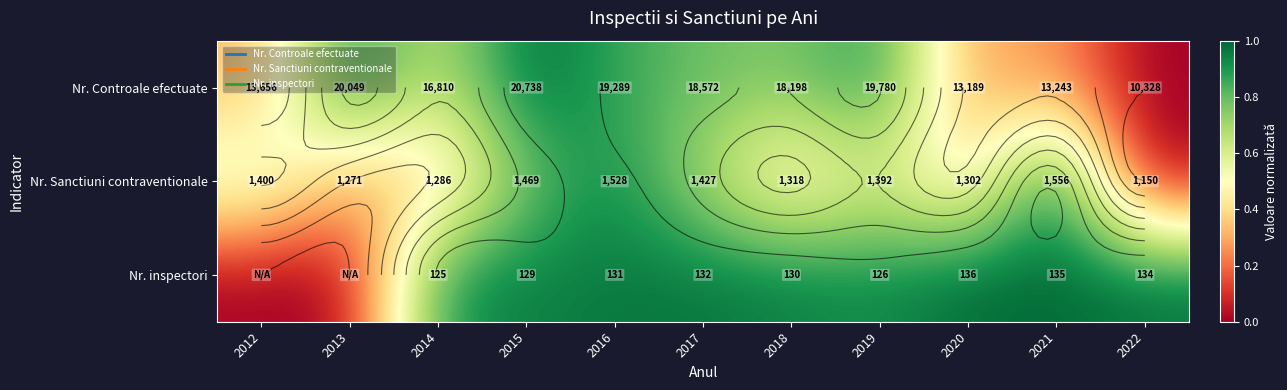

Between 2021 and 2016, which is larger?

2016